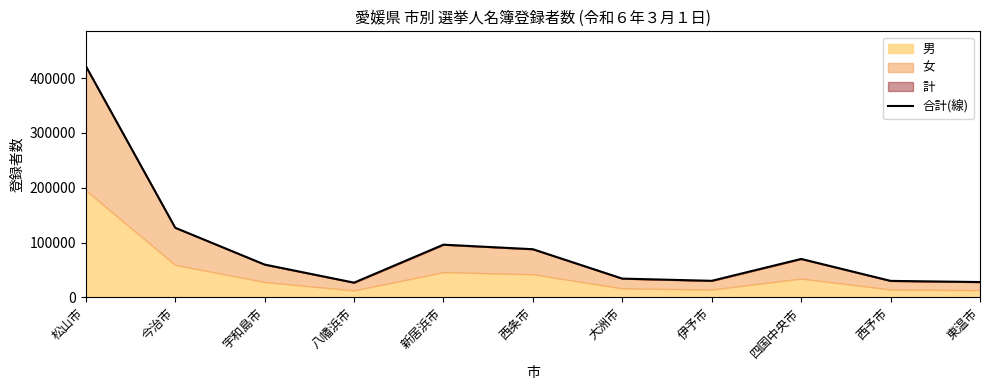

True or false: the data has more than 0 interior local peaks.

True